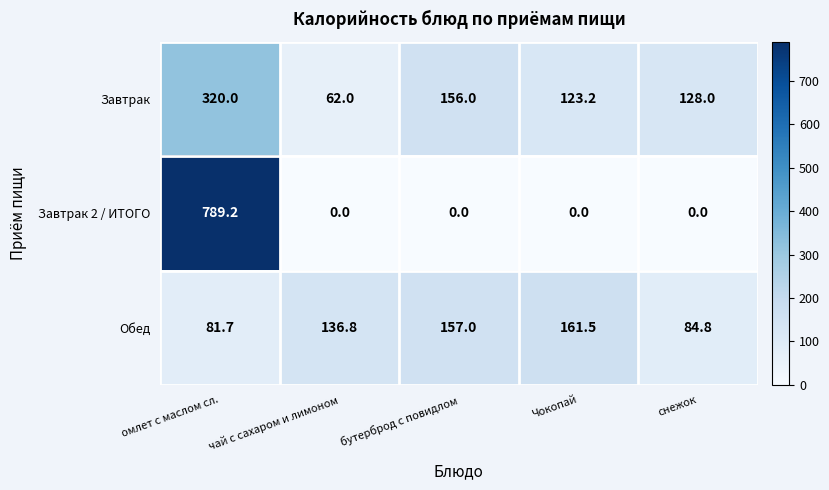

Which category has the highest value across all series?

омлет с маслом сл.